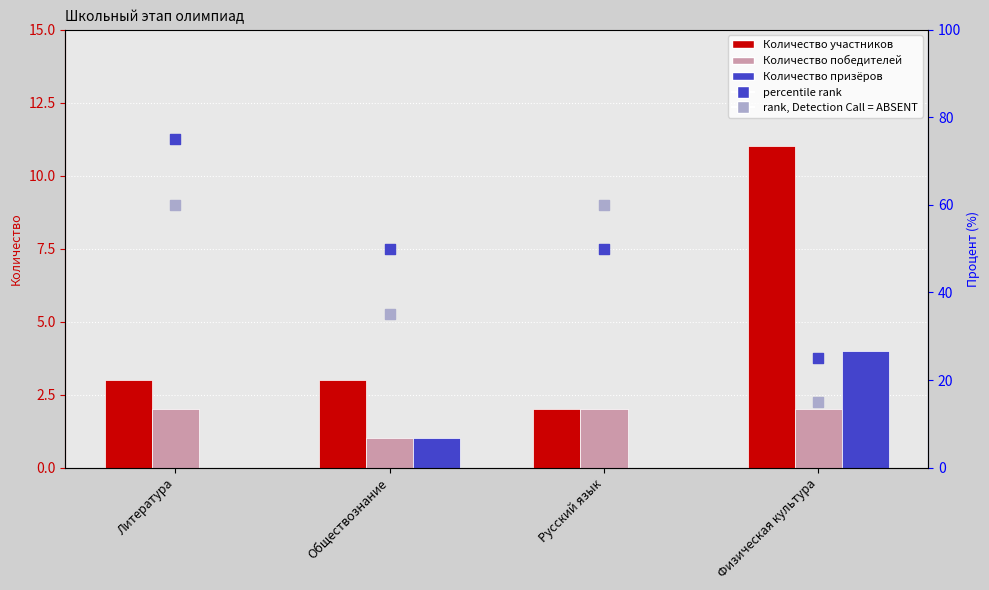

What is the total value across all series at Физическая культура?

57